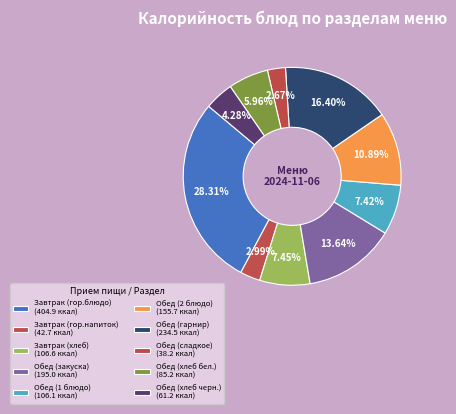

Which has a higher value, Завтрак (гор.напиток) or Обед (хлеб черн.)?

Обед (хлеб черн.)